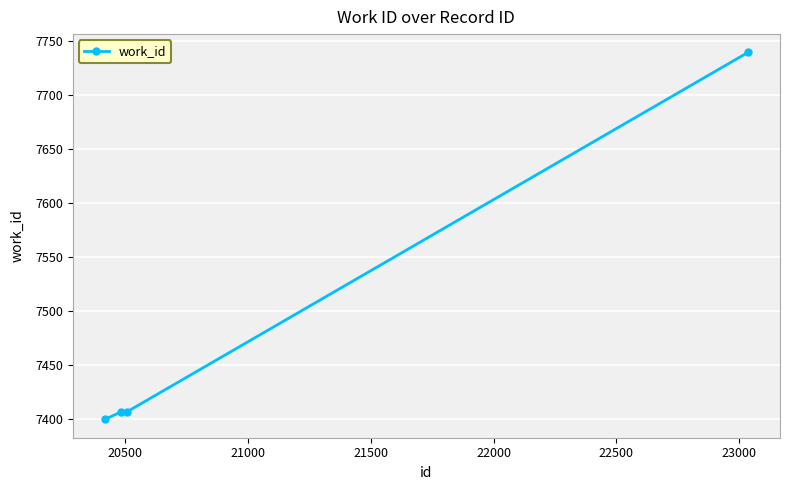

What is the sum of all values?

29953